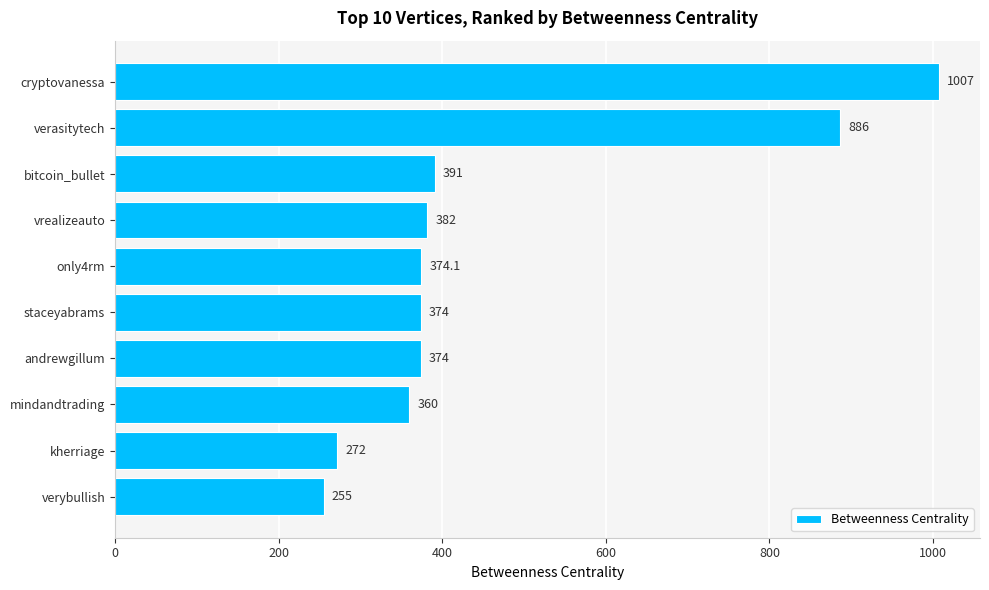

Where is the data nearest to the value 631?

bitcoin_bullet